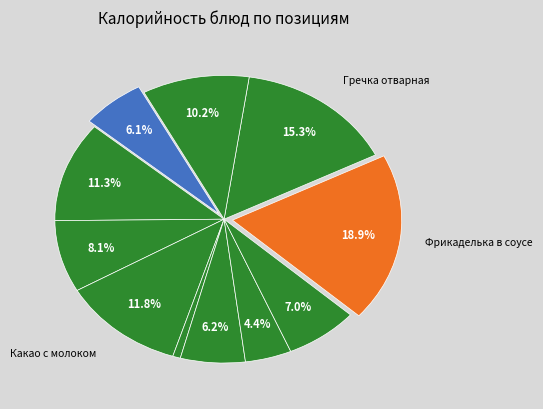

Count the number of slices in the pie.

11